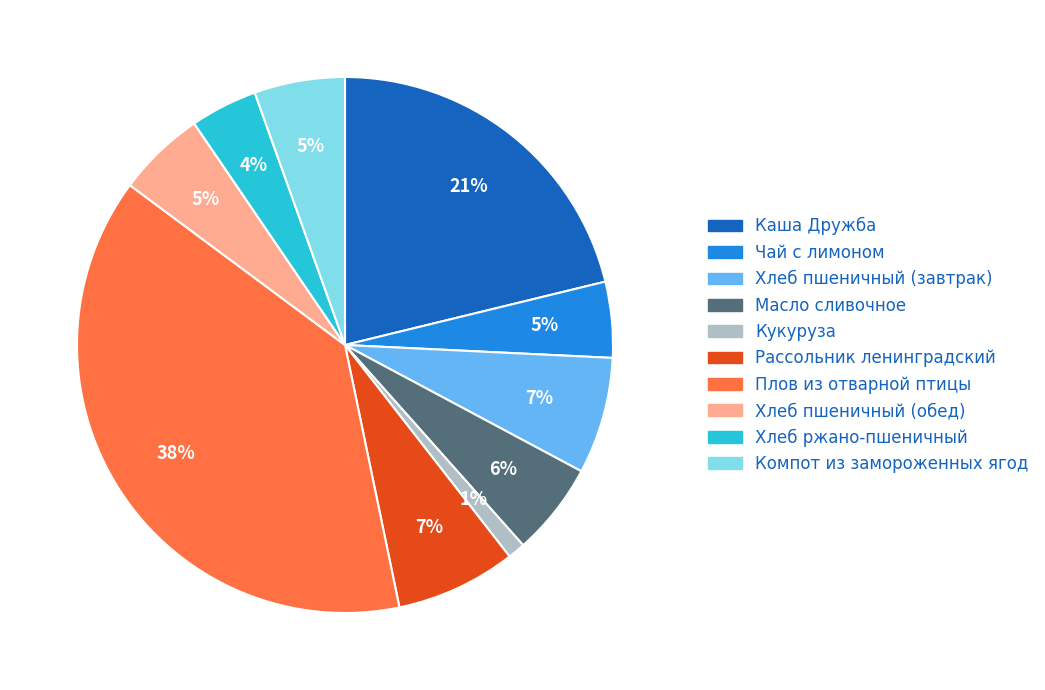

Does Каша Дружба account for over 50% of the chart?

No